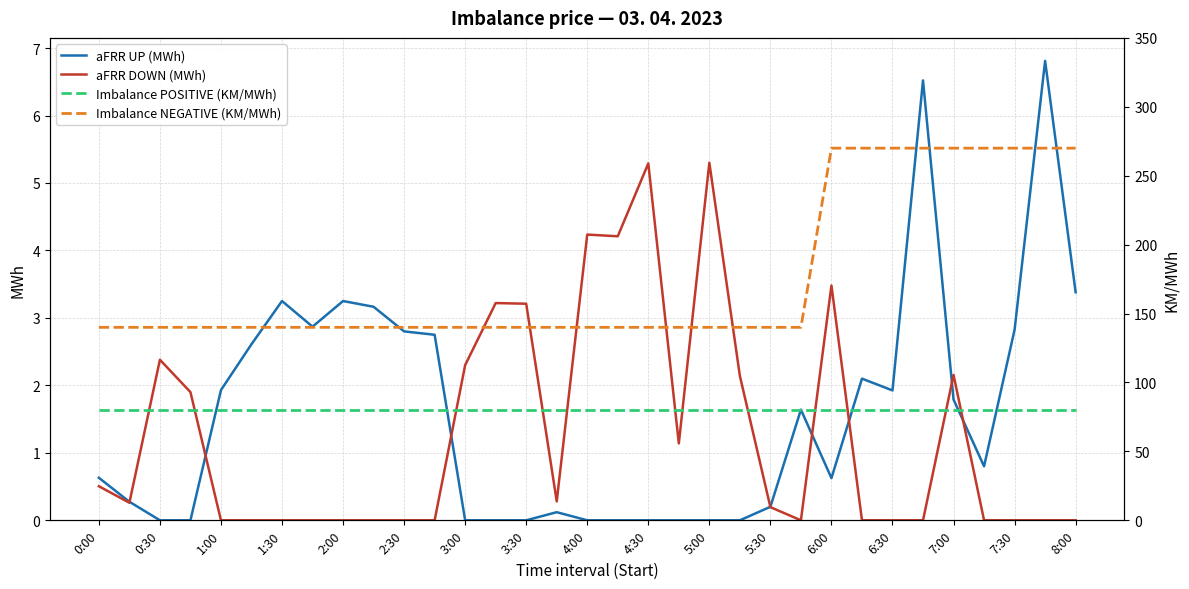

The aFRR UP (MWh) series shows 0.0 at 0:30. True or false?

True